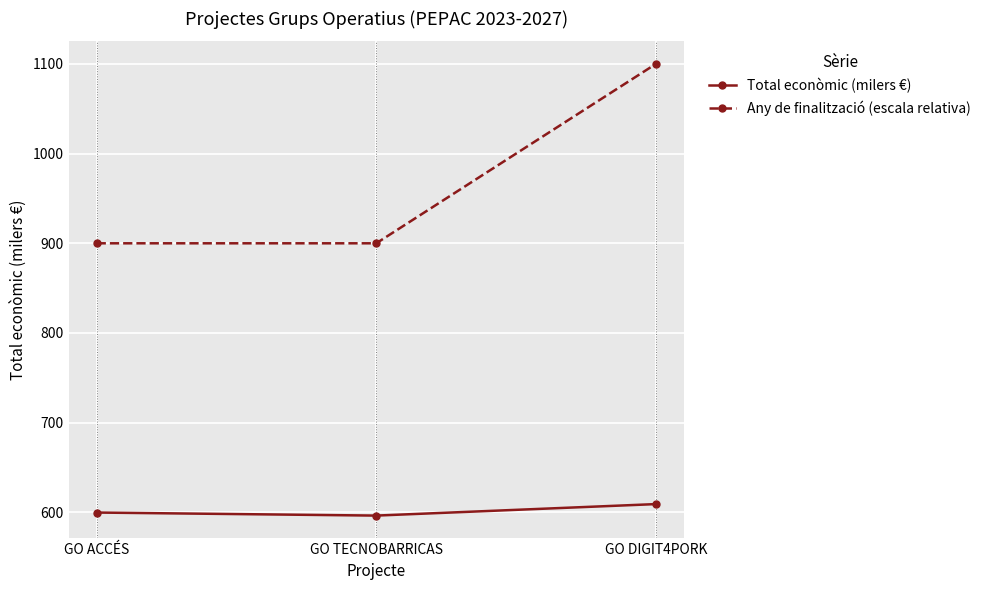

What is the average value of the Any de finalització (escala relativa) series?

966.7